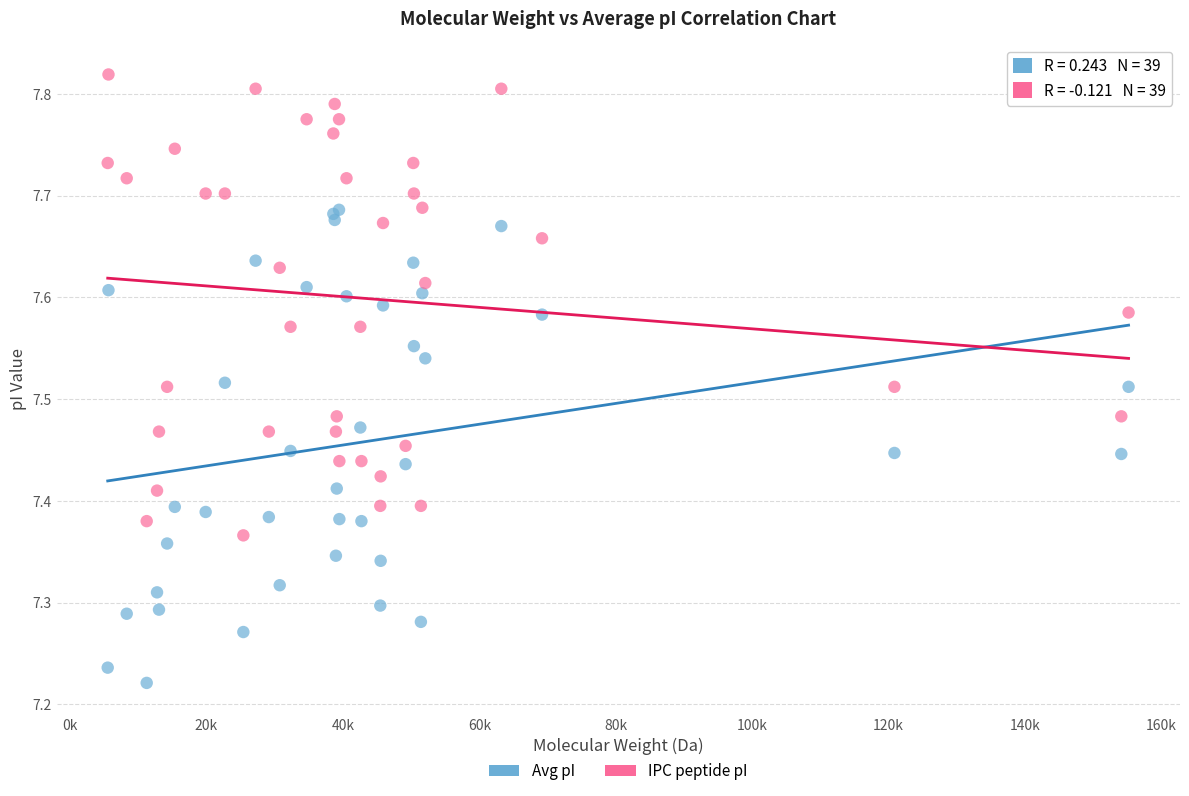

What is the X range (max minus min) for the scatter plot?

149665.2